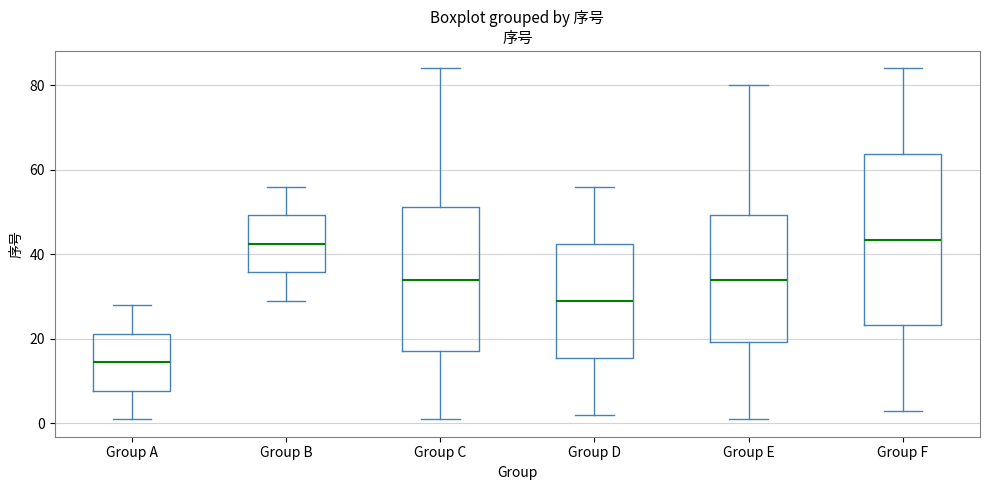

Comparing the boxes themselves (not the whiskers), which one is the tallest?

Group F